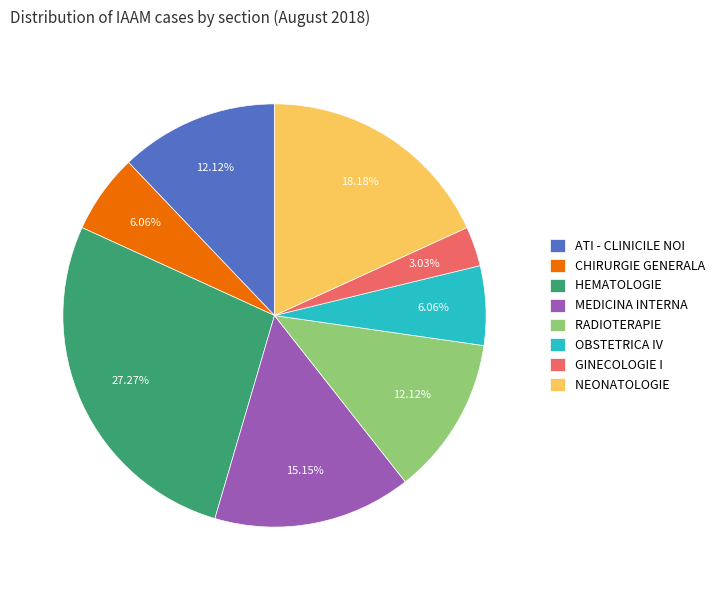

How much of the chart is everything except MEDICINA INTERNA?

84.8%